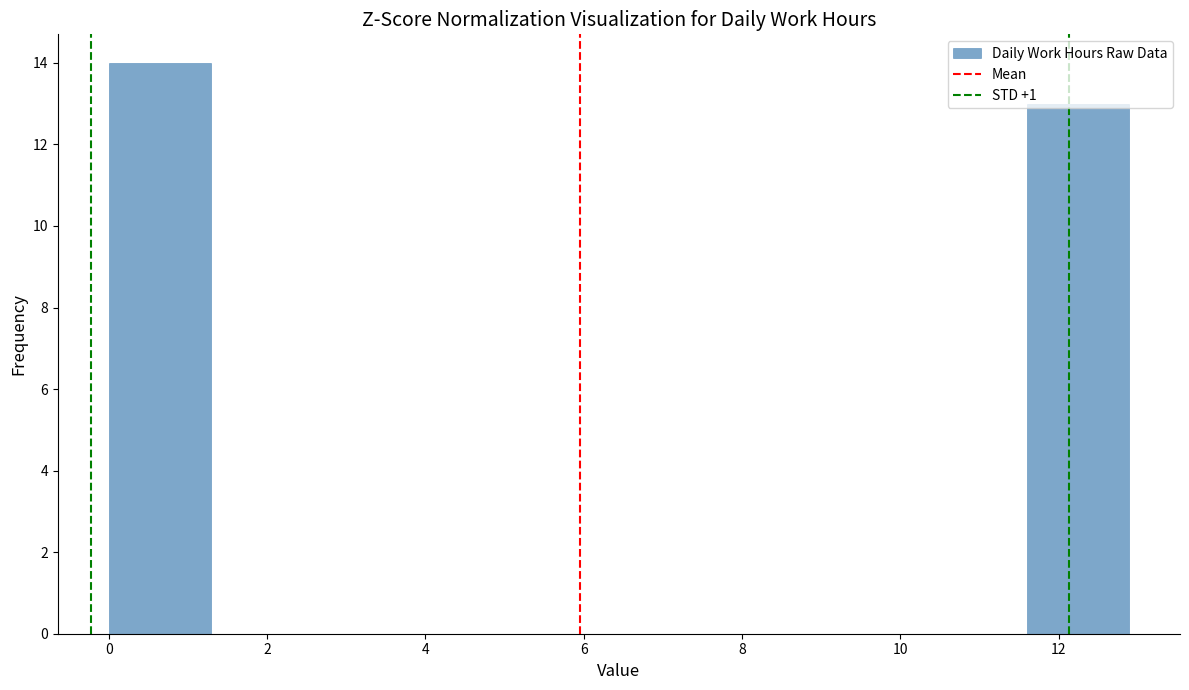

How tall is the bar that spans 0.0 to 1.2 on the x-axis? Neither the bar edges nor the heights are printed on the chart, so give them approximately, as read against the axes.

14